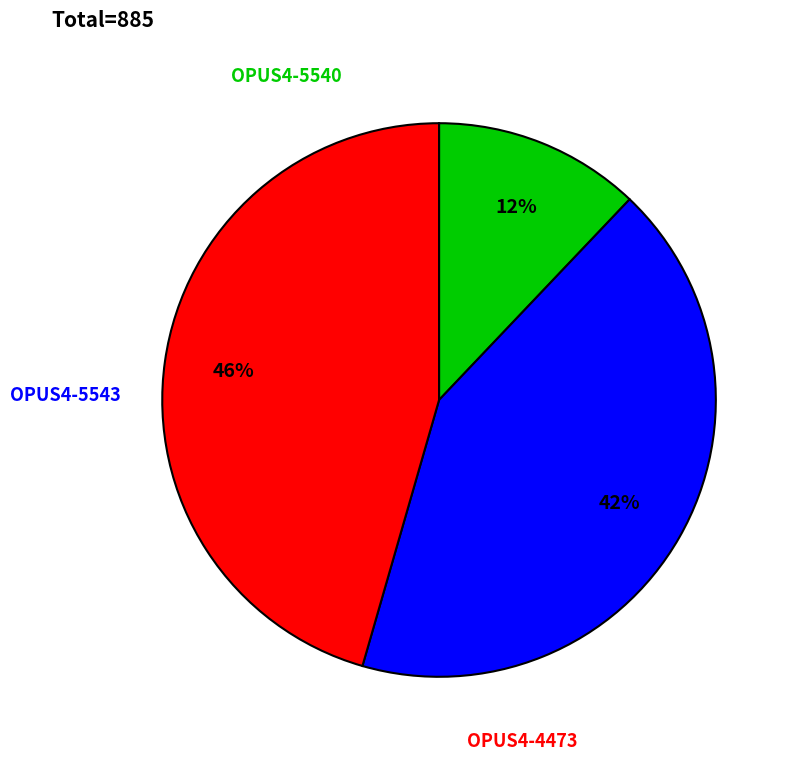

To the nearest percent, what is the difference between the OPUS4-5543 and OPUS4-5540 slice percentages?

30%